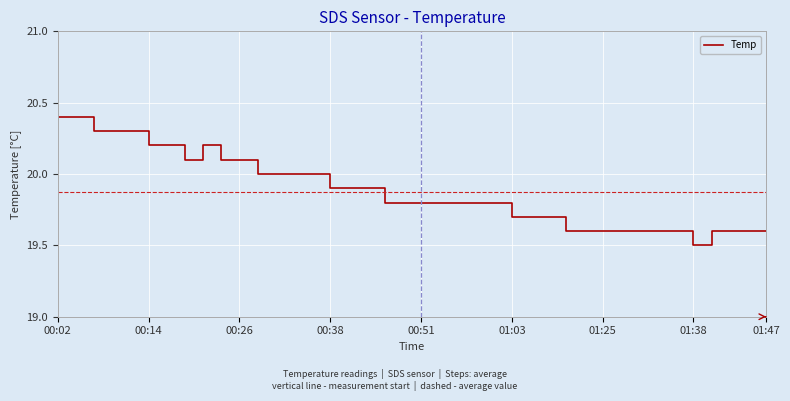

What is the maximum value shown in the chart?

20.4